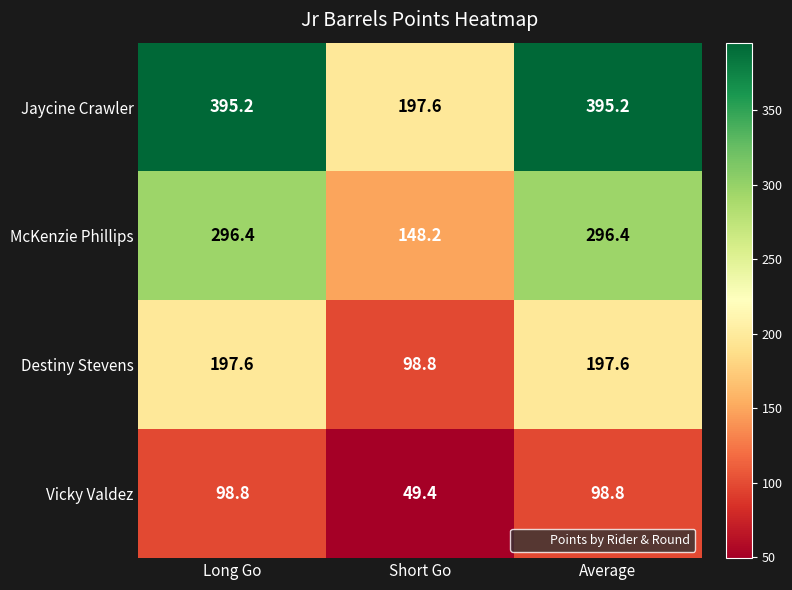

At how many categories does at least one series exceed 166?

3